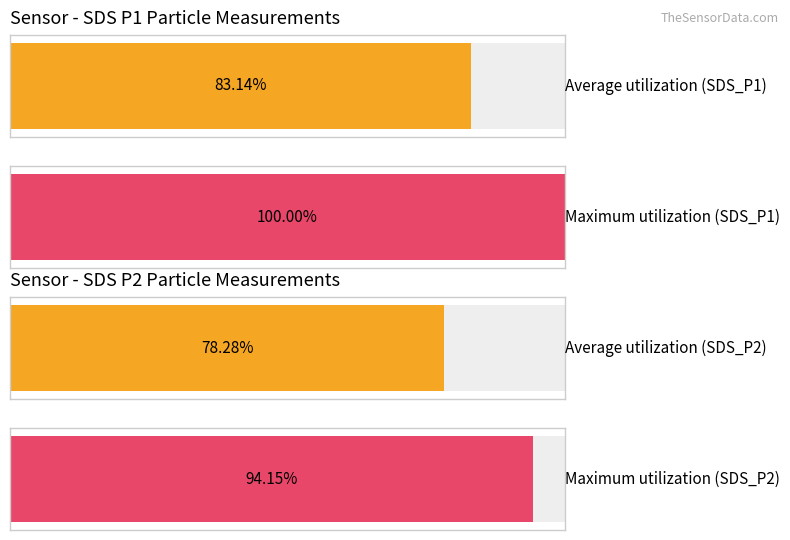

Is the value of Maximum utilization at SDS_P1 Avg greater than the value of Average utilization at Max_cycle Avg?

No